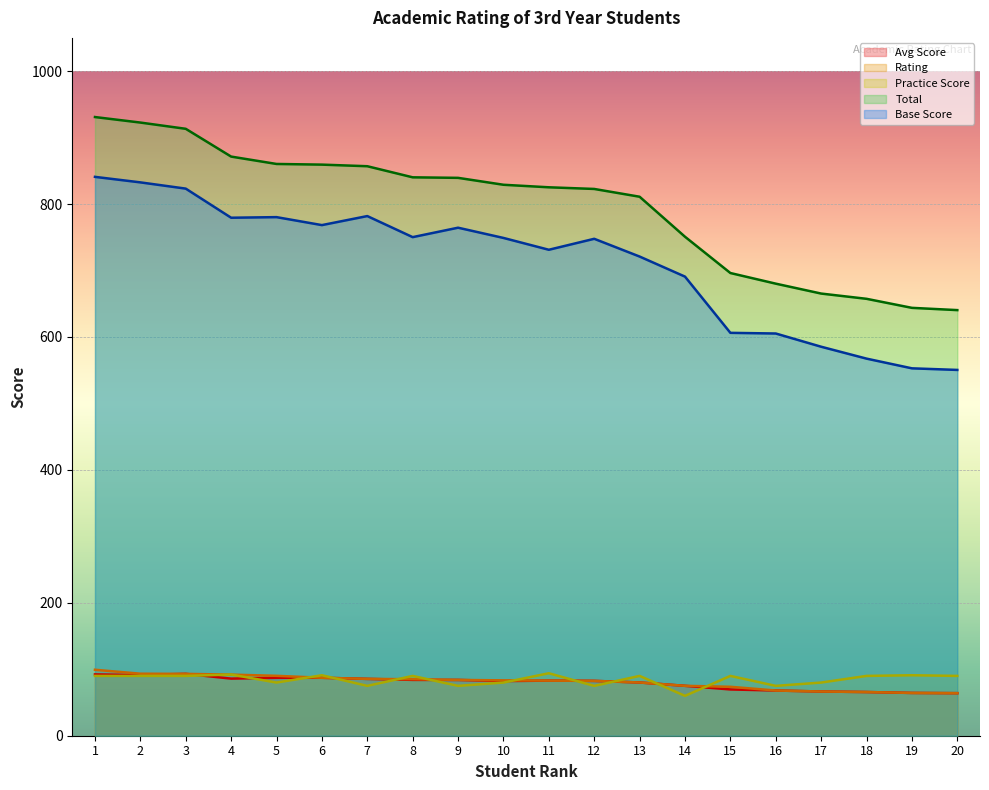

At which label does Avg Score first exceed 82?

1